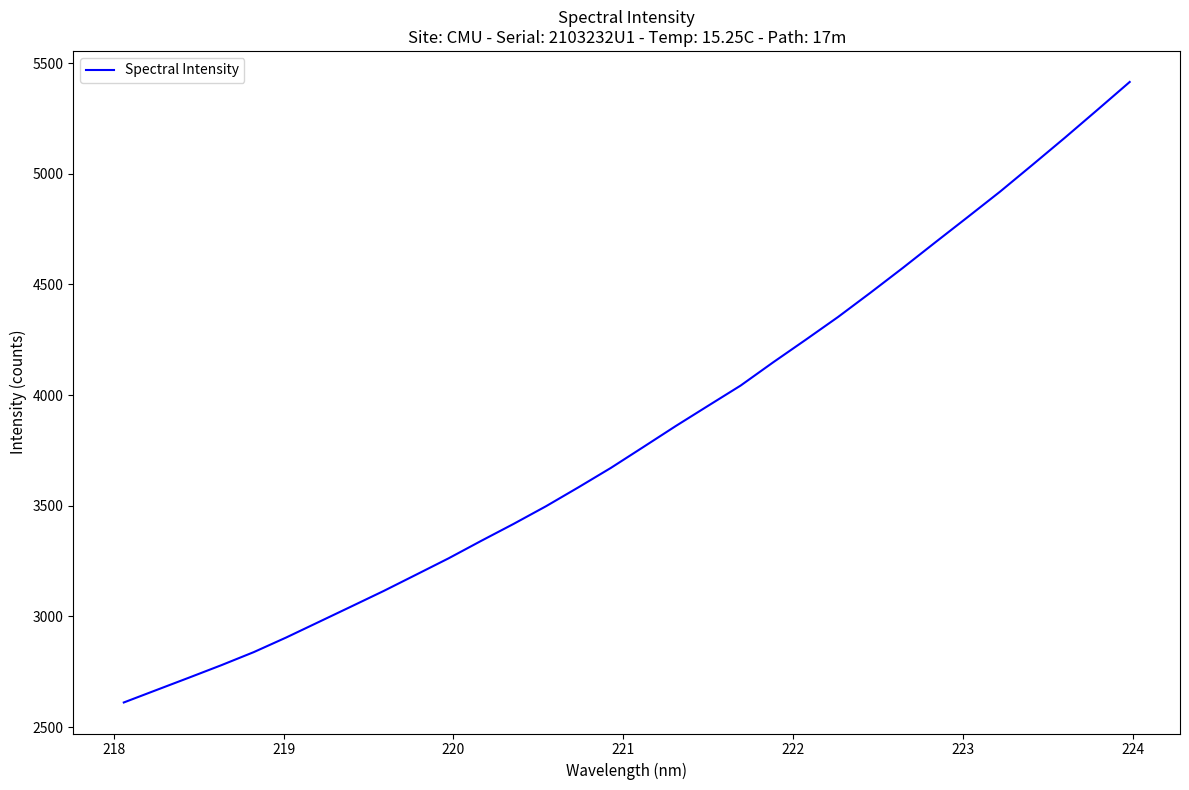

What is the difference between the maximum and minimum values?

2803.8